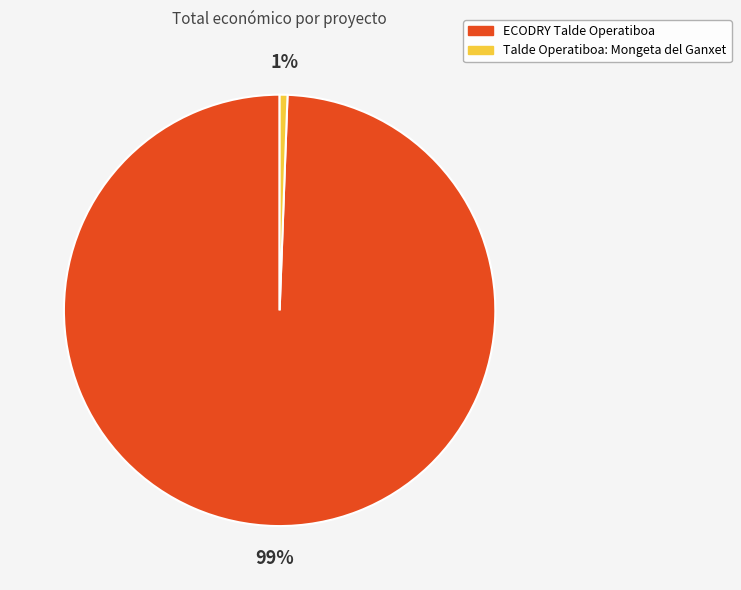

Does any single category account for the majority?

Yes